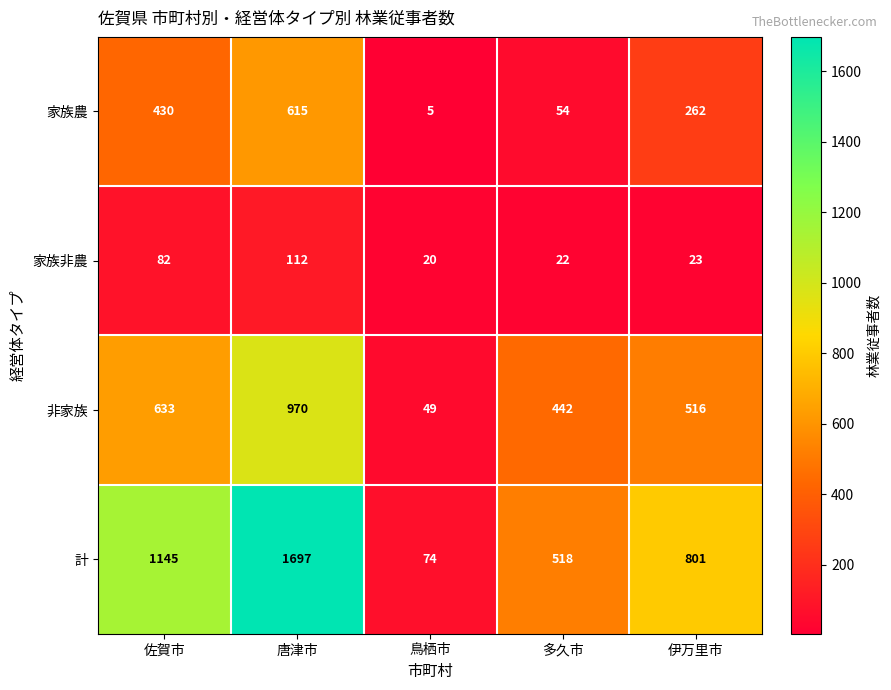

What is the average value of the 計 series?

847